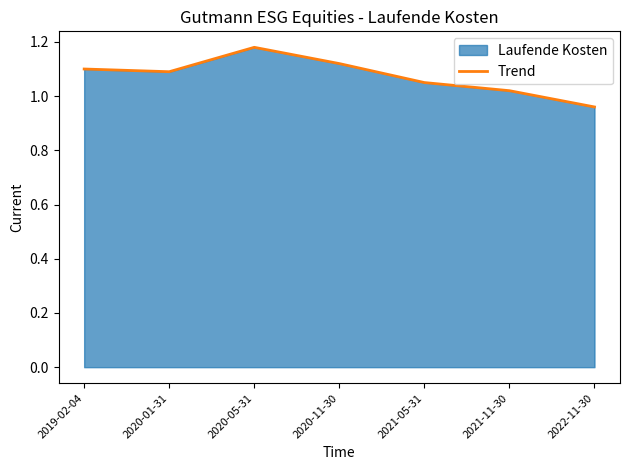

List the labels in order of value, smallest first.

2022-11-30, 2021-11-30, 2021-05-31, 2020-01-31, 2019-02-04, 2020-11-30, 2020-05-31